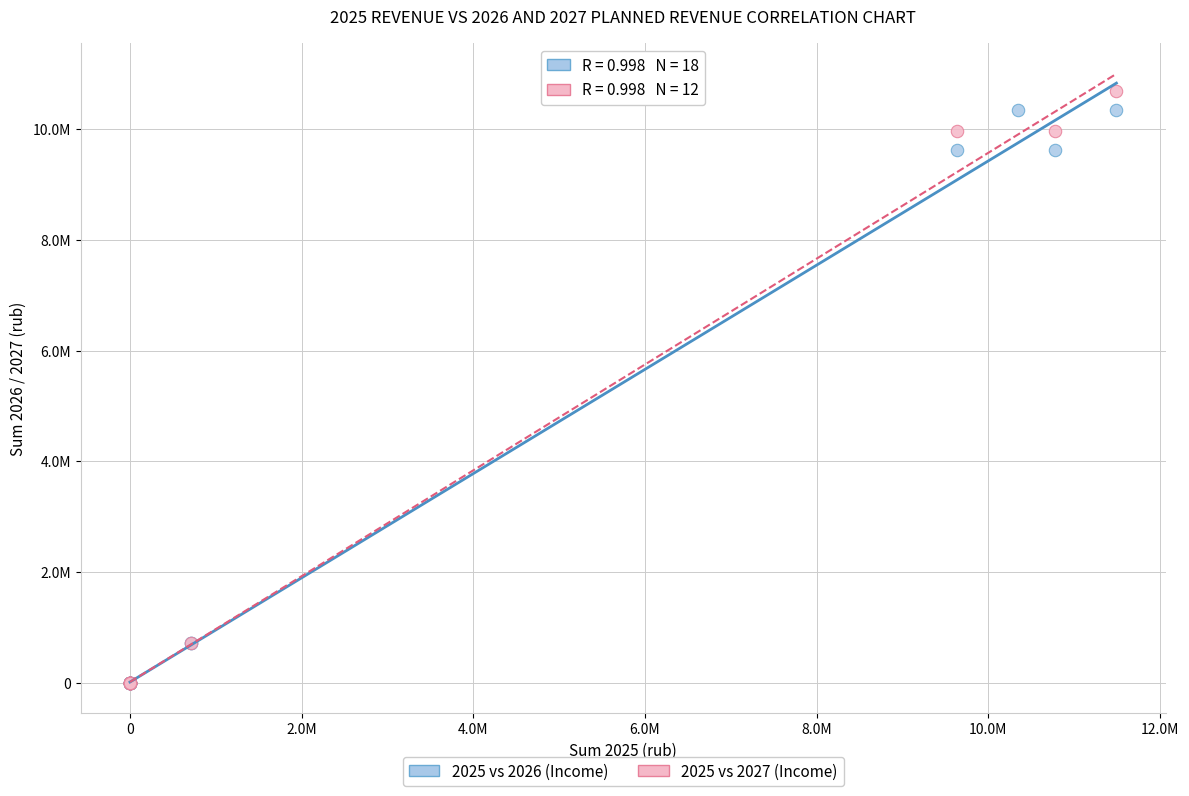

What are all the series names shown in the legend?

2025 vs 2026 (Income), 2025 vs 2027 (Income)